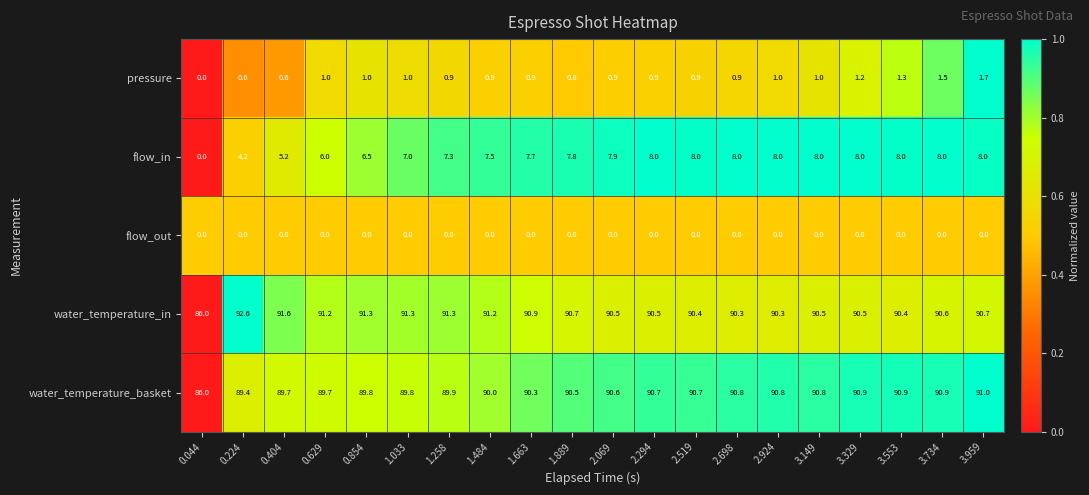

What is the difference between the highest and lowest values at 3.959?

91.0